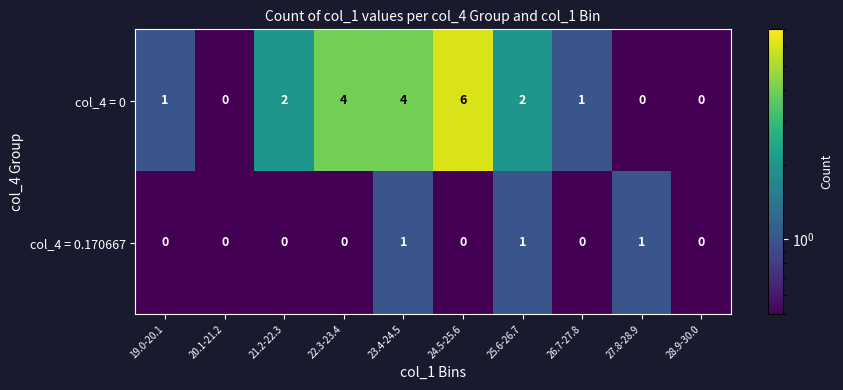

The col_4 = 0.170667 series shows 1 at 27.8-28.9. True or false?

True